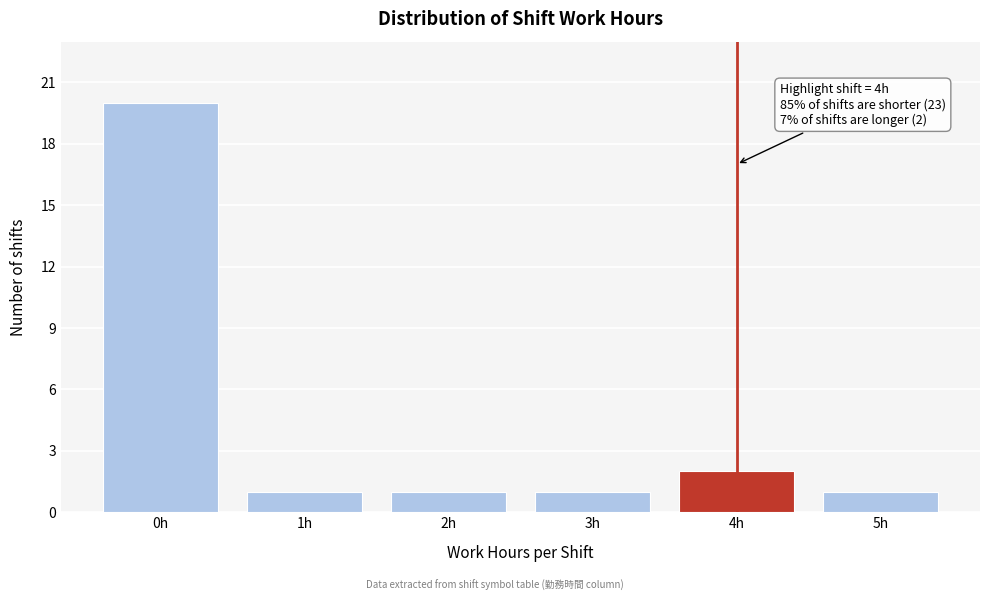

Reading right to left, what are all the values shown in this chart?

1	2	1	1	1	20